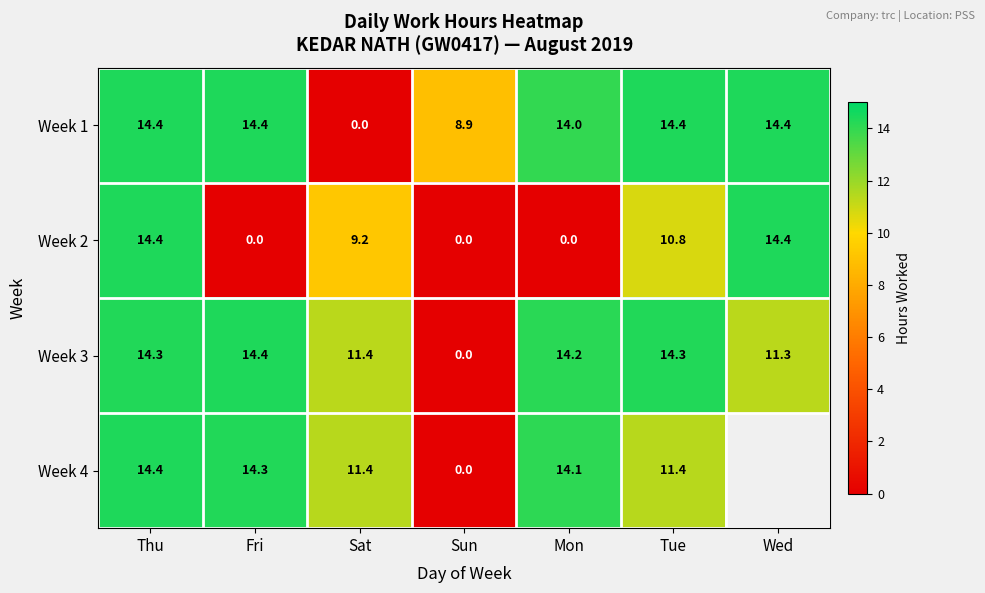

At which label does Week 2 first exceed 9?

Thu